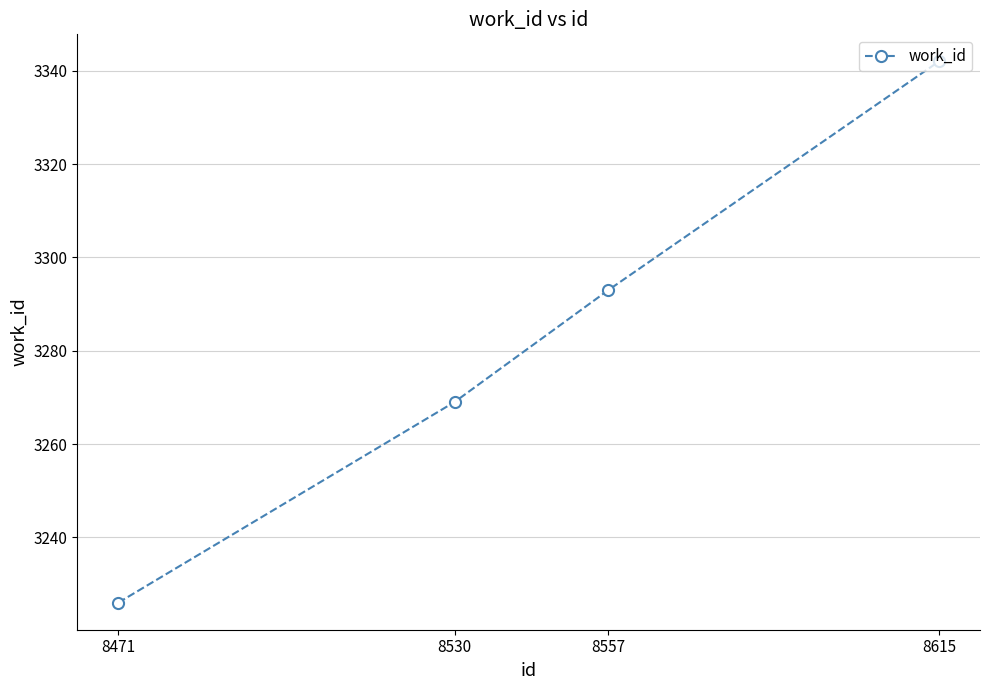

How many data points are less than 3293?

2